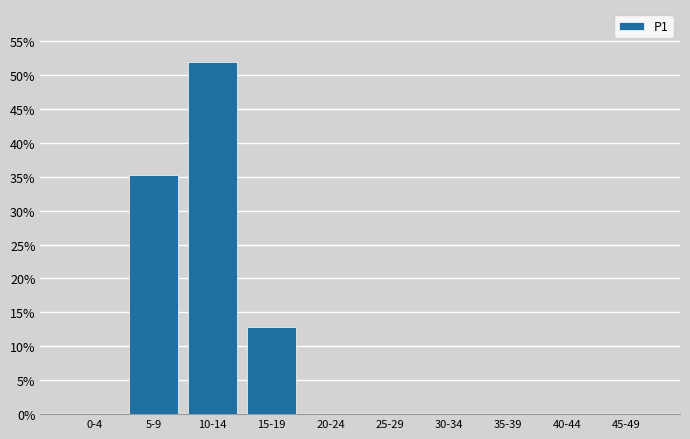

Reading left to right, list all the values displayed in this chart.

0-4=0.0	5-9=35.3	10-14=51.9	15-19=12.8	20-24=0.0	25-29=0.0	30-34=0.0	35-39=0.0	40-44=0.0	45-49=0.0